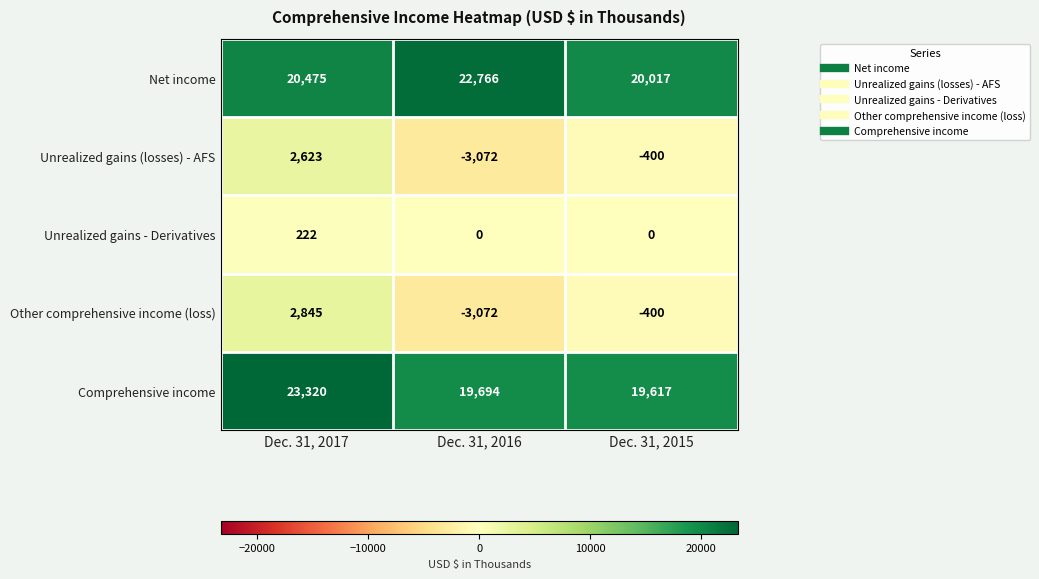

Which series has the largest total across all categories?

Net income